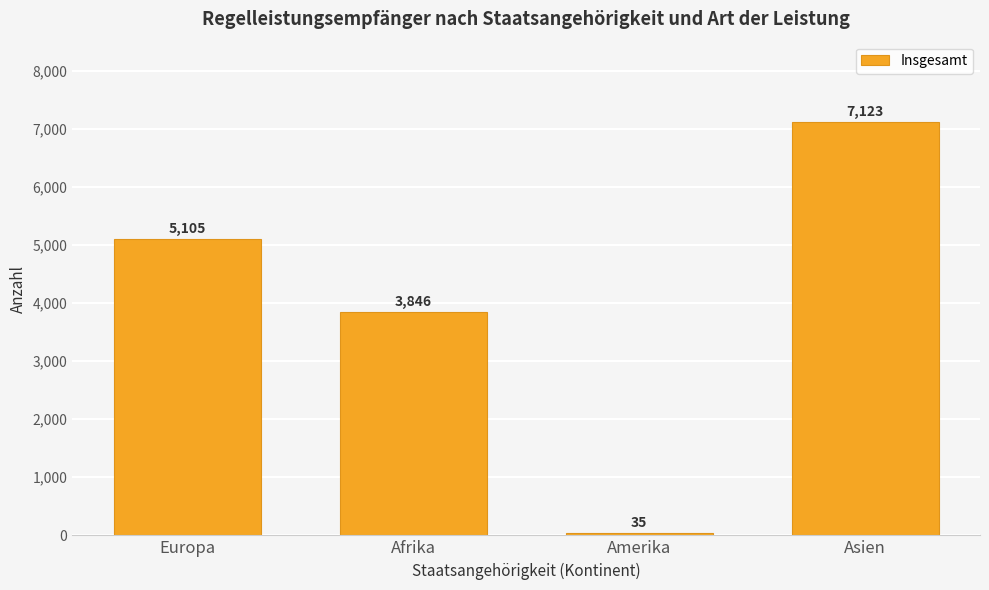

How many values are between 3846 and 7123?

3